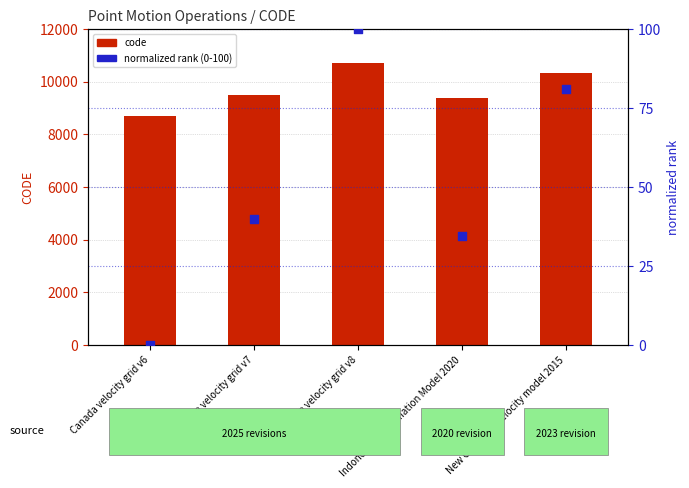

Which series contains the highest Y value?

code